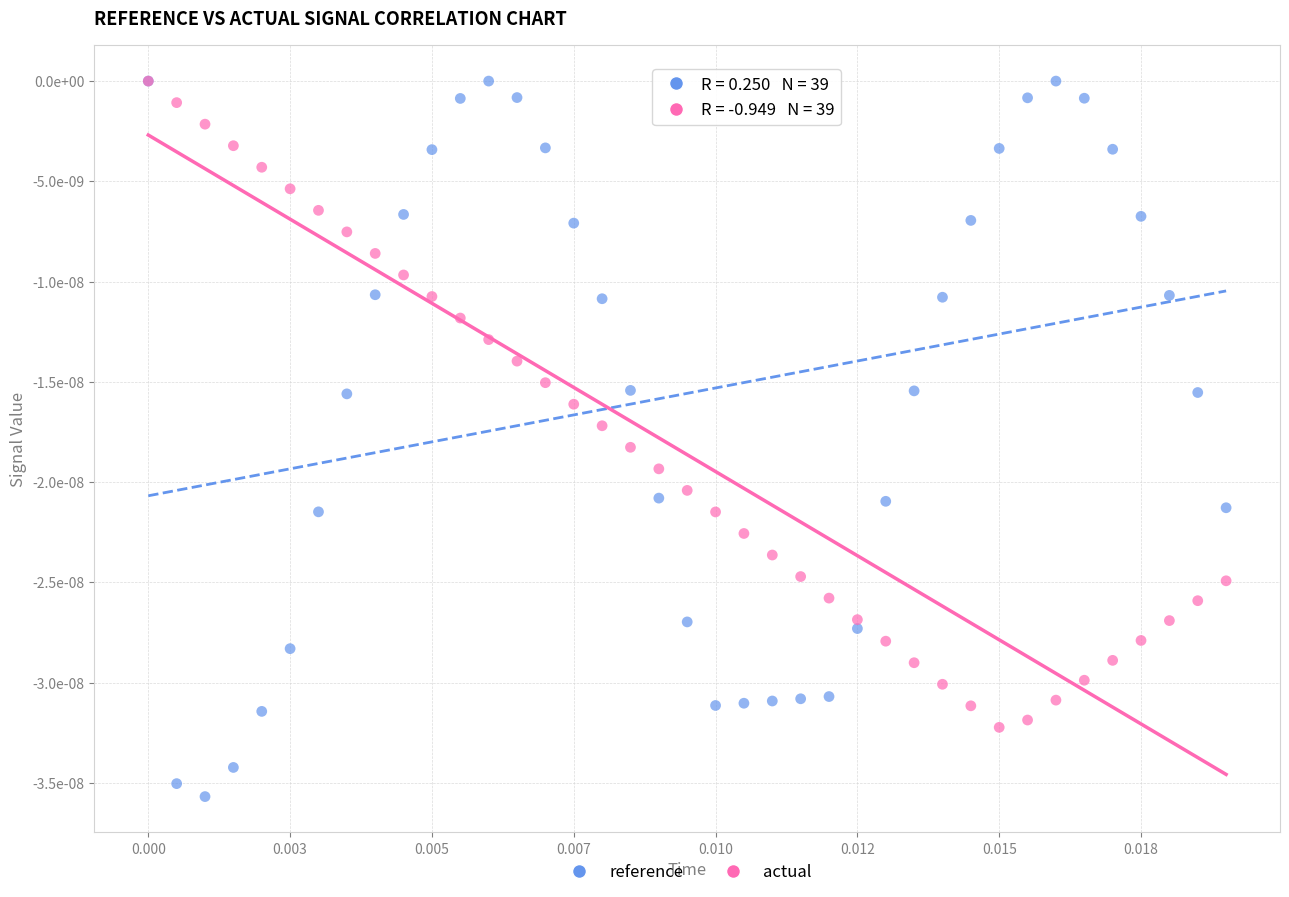

Which series contains the lowest Y value?

reference